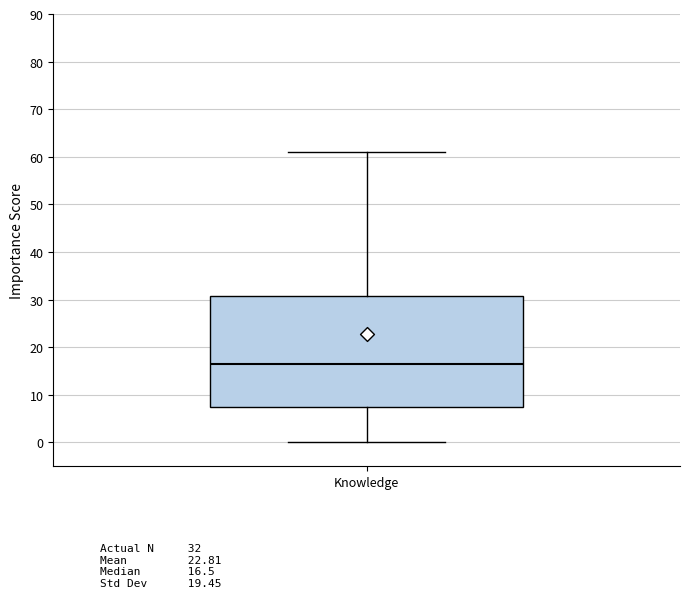

Transcribe this box plot: give where the median line is, the range the box spans, and where the two whiskers end, as read against the y-axis. The values are not printed on the chart, so give them approximately, as read against the axis.

median 17, box 8 to 31, whiskers 0 to 61